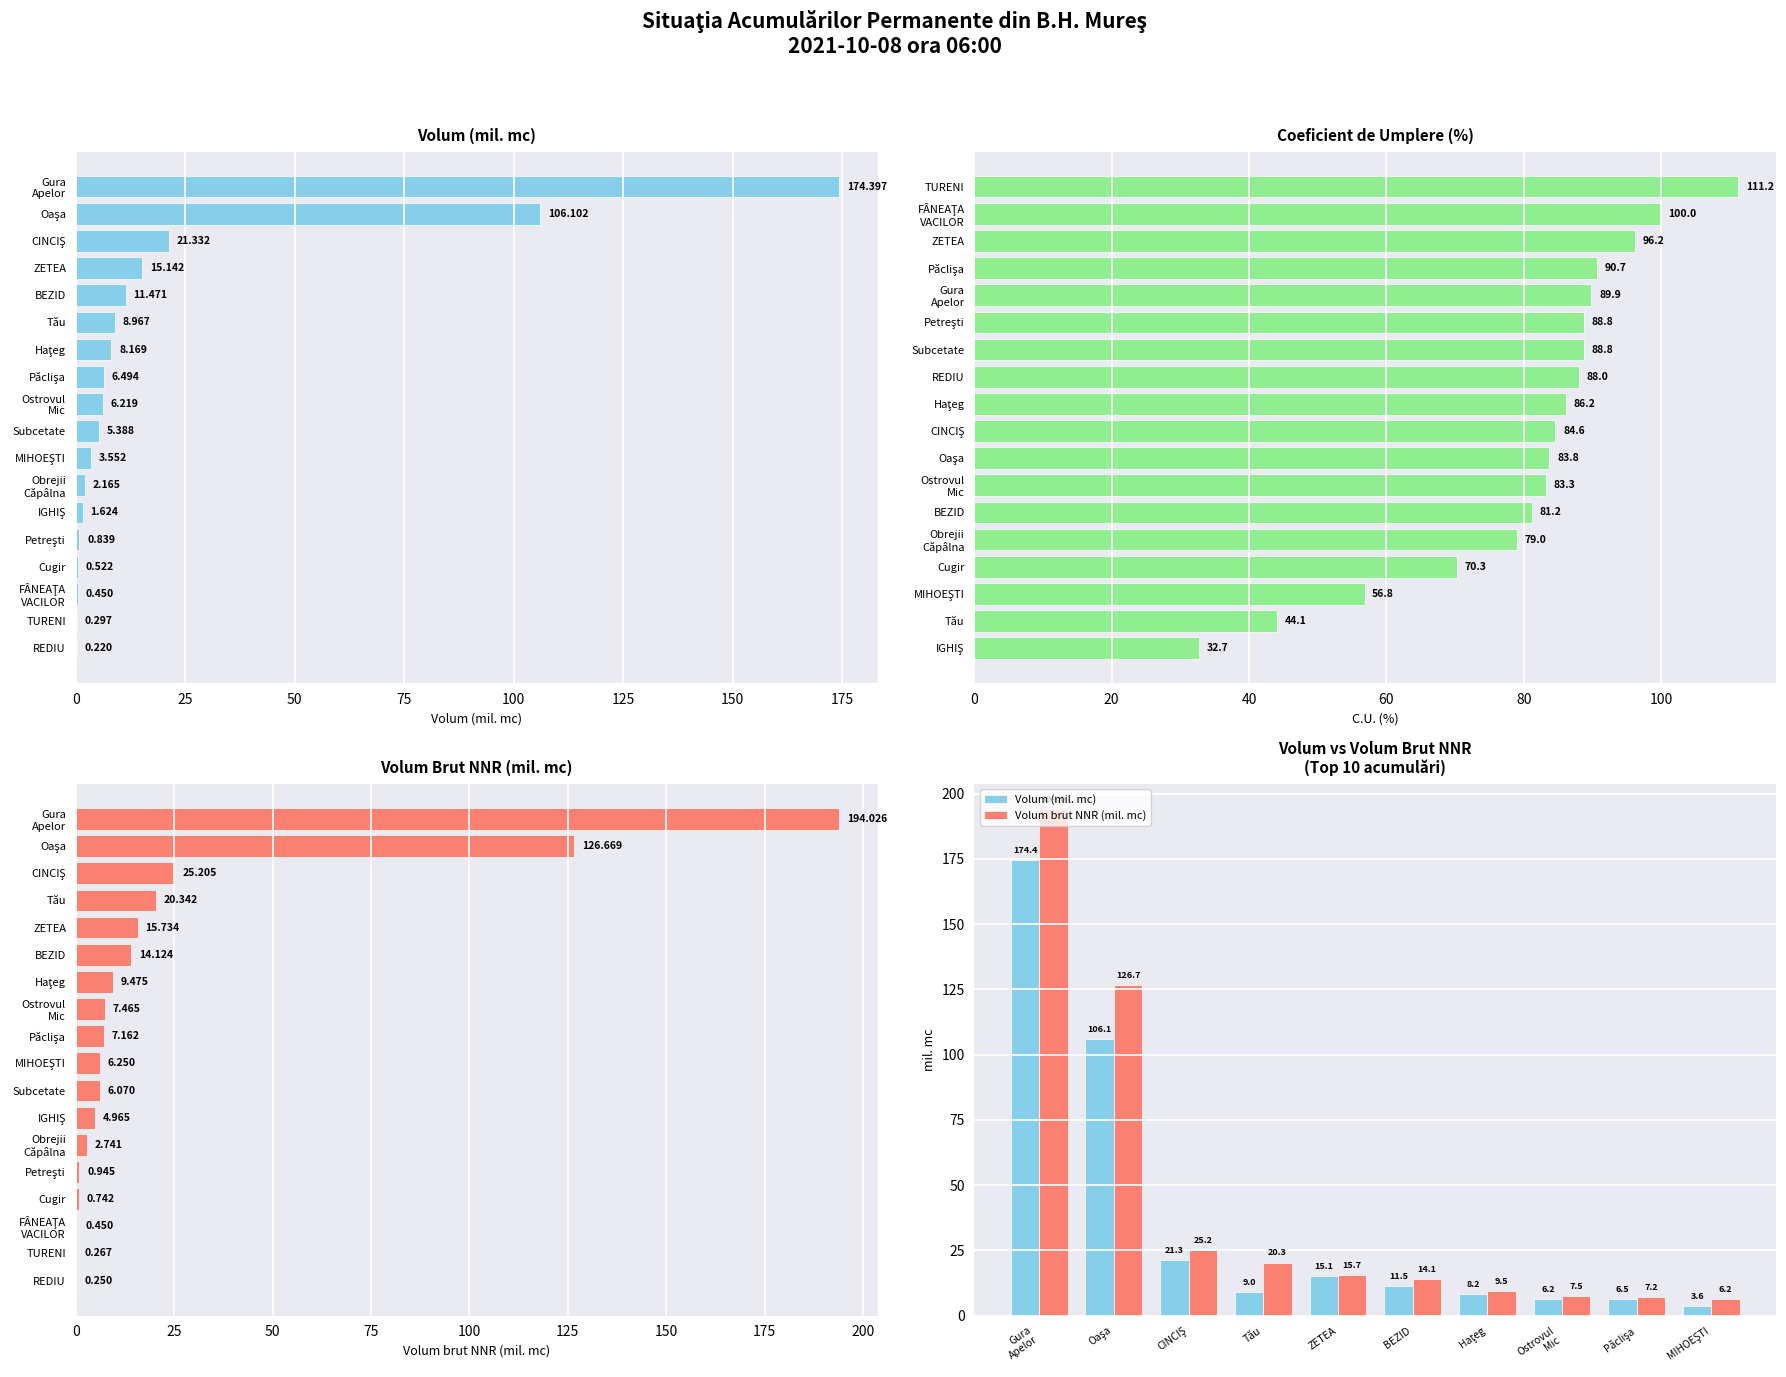

What is the difference between the Volum (mil. mc) values at REDIU and Tău?

8.7